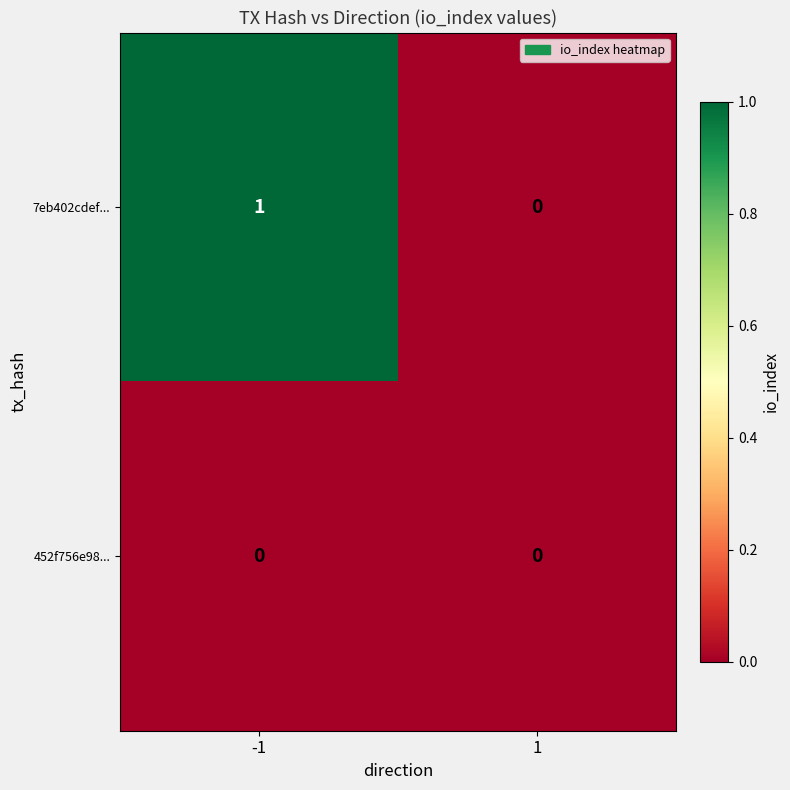

Between -1 and 1, which series saw the biggest shift?

7eb402cdef...